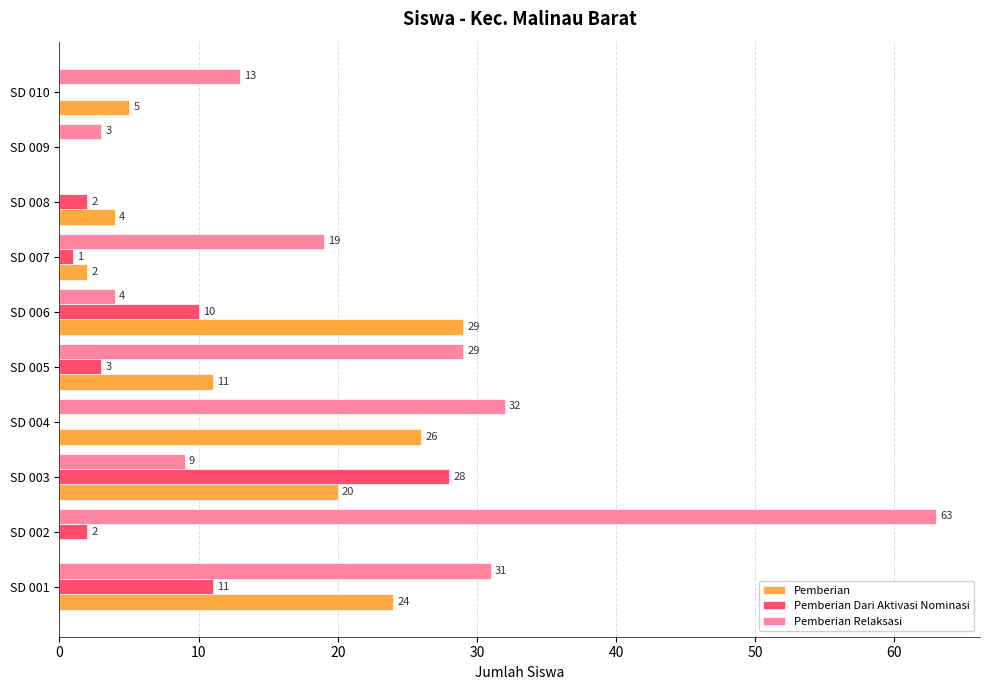

The value of Pemberian Relaksasi at SD 001 is 11. True or false?

False